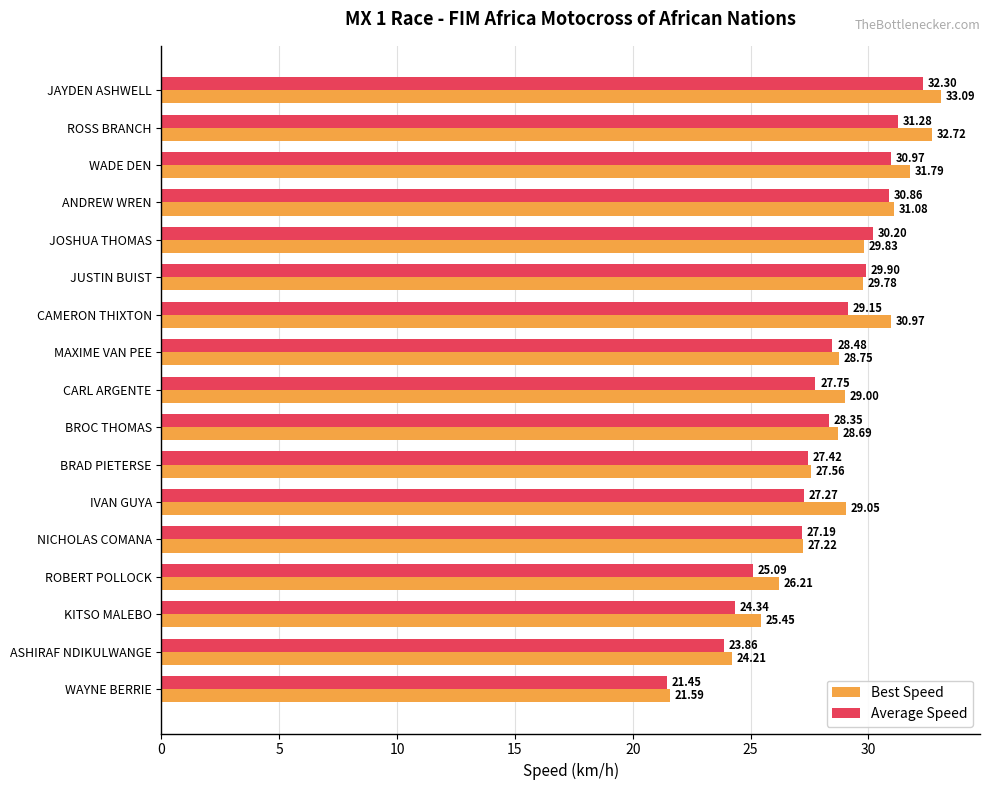

Between CAMERON THIXTON and MAXIME VAN PEE, which series saw the biggest shift?

Best Speed